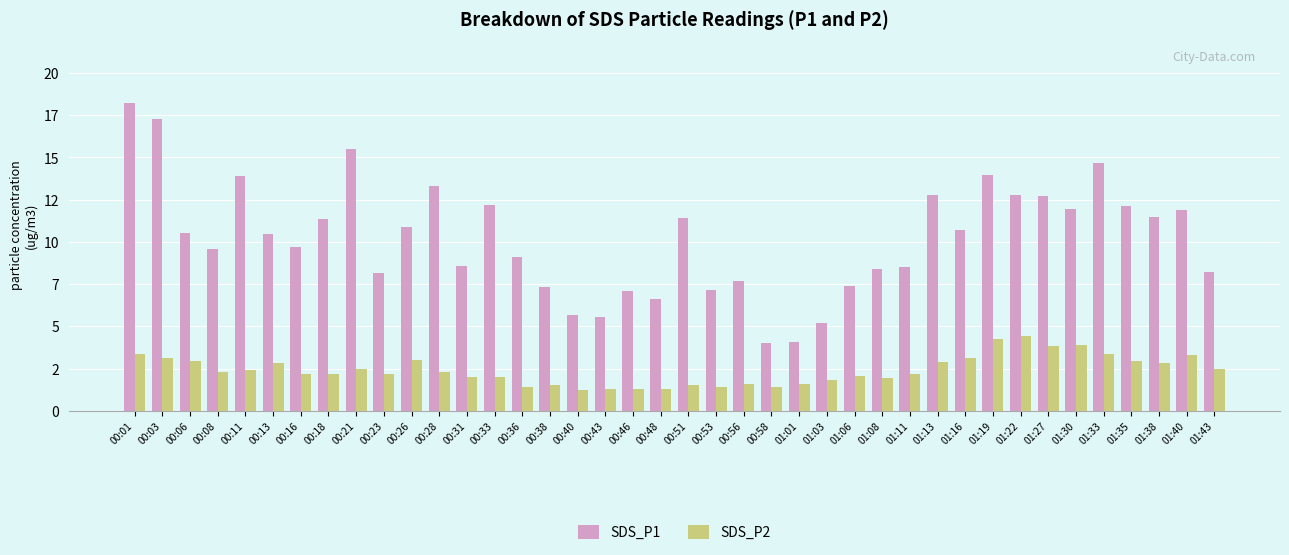

Reading left to right, transcribe all the data shown in this chart.

SDS_P1: 00:01=18.2	00:03=17.3	00:06=10.5	00:08=9.6	00:11=13.9	00:13=10.5	00:16=9.7	00:18=11.4	00:21=15.5	00:23=8.1	00:26=10.9	00:28=13.3	00:31=8.6	00:33=12.2	00:36=9.1	00:38=7.3	00:40=5.7	00:43=5.6	00:46=7.1	00:48=6.6	00:51=11.4	00:53=7.2	00:56=7.7	00:58=4.0	01:01=4.1	01:03=5.2	01:06=7.4	01:08=8.4	01:11=8.5	01:13=12.8	01:16=10.7	01:19=14.0	01:22=12.8	01:27=12.7	01:30=12.0	01:33=14.7	01:35=12.1	01:38=11.5	01:40=11.9	01:43=8.2
SDS_P2: 00:01=3.4	00:03=3.1	00:06=3.0	00:08=2.3	00:11=2.4	00:13=2.8	00:16=2.2	00:18=2.2	00:21=2.5	00:23=2.2	00:26=3.0	00:28=2.3	00:31=2.0	00:33=2.0	00:36=1.4	00:38=1.5	00:40=1.2	00:43=1.3	00:46=1.3	00:48=1.3	00:51=1.5	00:53=1.4	00:56=1.6	00:58=1.4	01:01=1.6	01:03=1.8	01:06=2.1	01:08=1.9	01:11=2.2	01:13=2.9	01:16=3.1	01:19=4.3	01:22=4.4	01:27=3.8	01:30=3.9	01:33=3.4	01:35=3.0	01:38=2.8	01:40=3.3	01:43=2.5